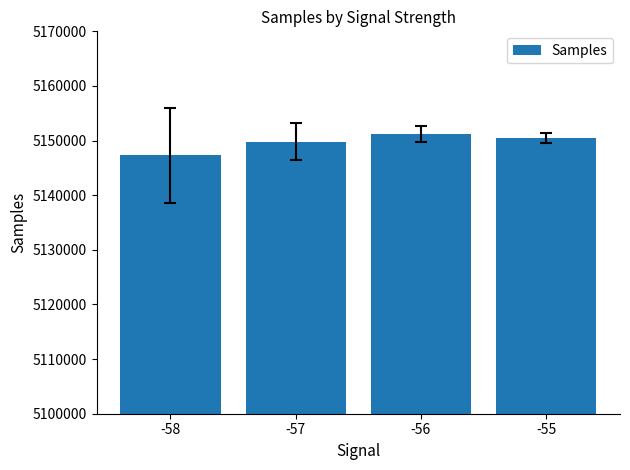

Which has a higher value, -56 or -58?

-56